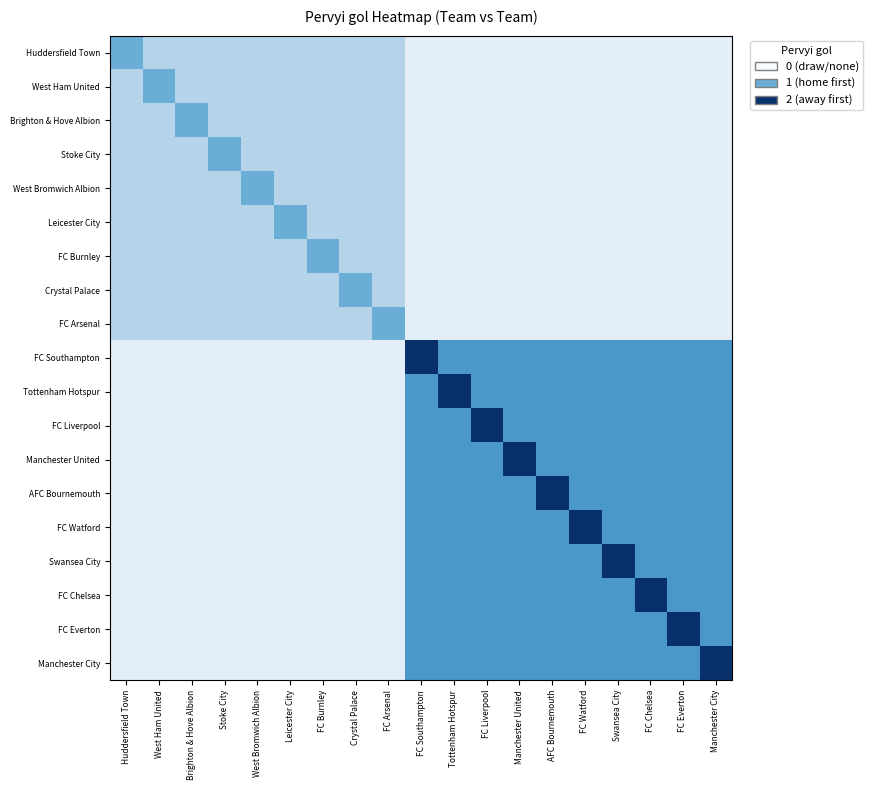

Which has a higher value, Brighton & Hove Albion or Tottenham Hotspur?

Brighton & Hove Albion